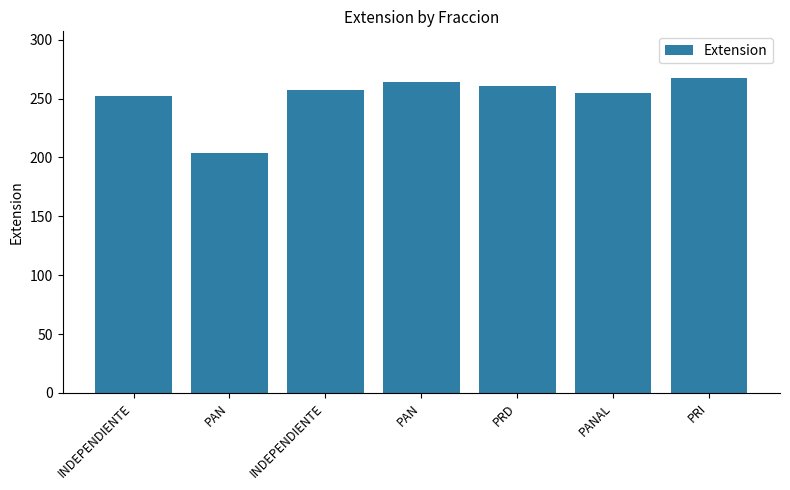

What is the change in value from PAN to PRI?

+63